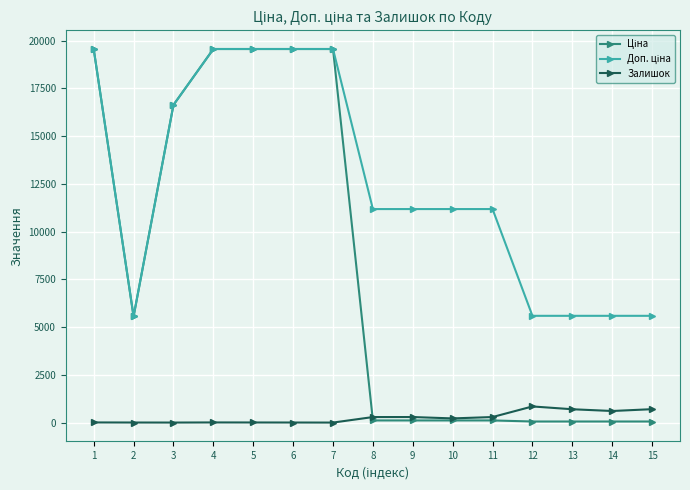

What is the value of the Залишок point at the 12th from the left?

845.0